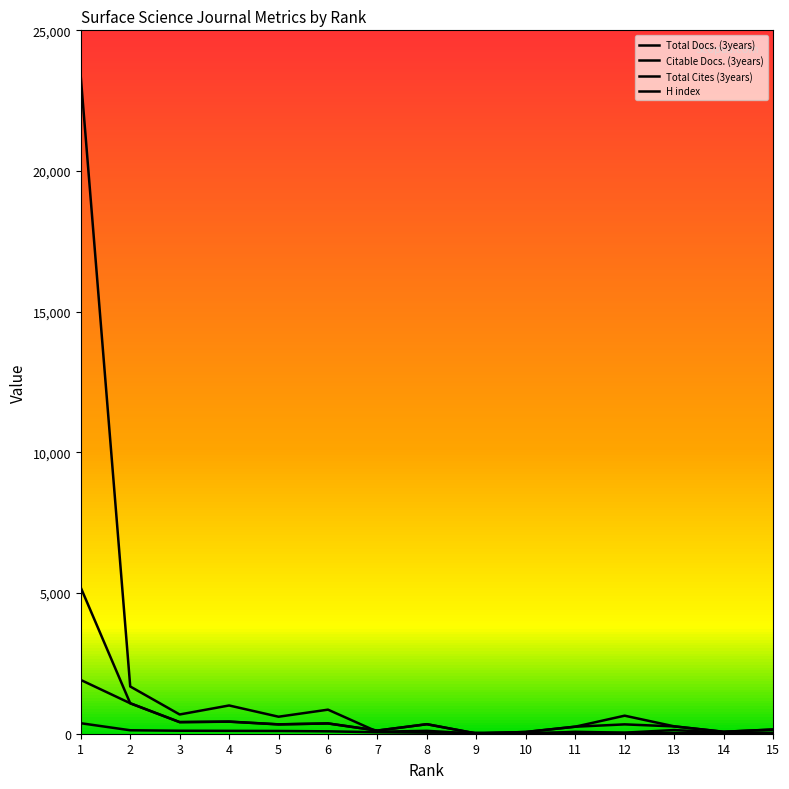

After their last crossing, which series has the higher values: Total Docs. (3years) or H index?

Total Docs. (3years)